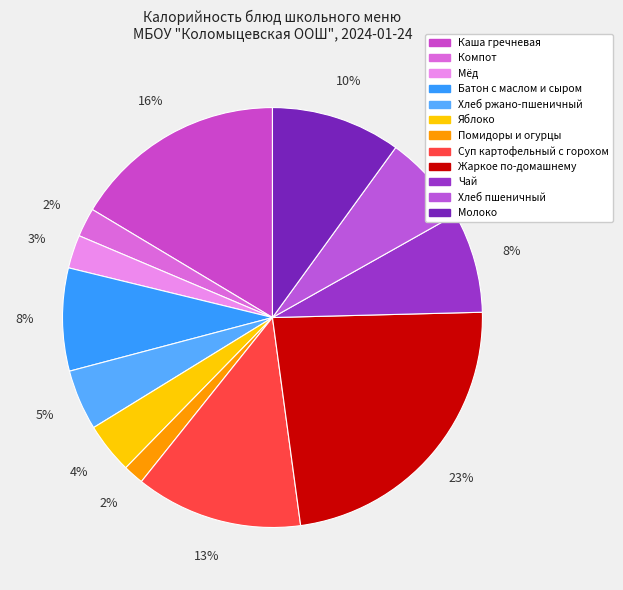

Count the number of slices in the pie.

12